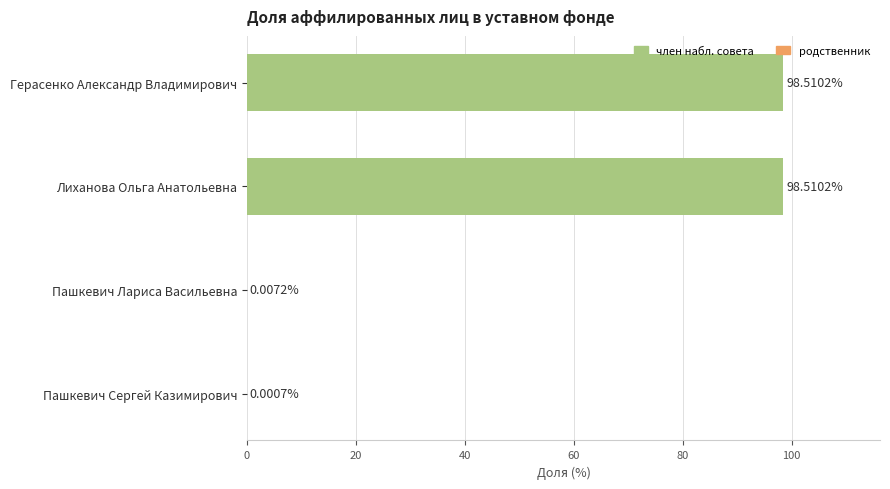

What is the change in value from Лиханова Ольга Анатольевна to Пашкевич Сергей Казимирович?

-98.5